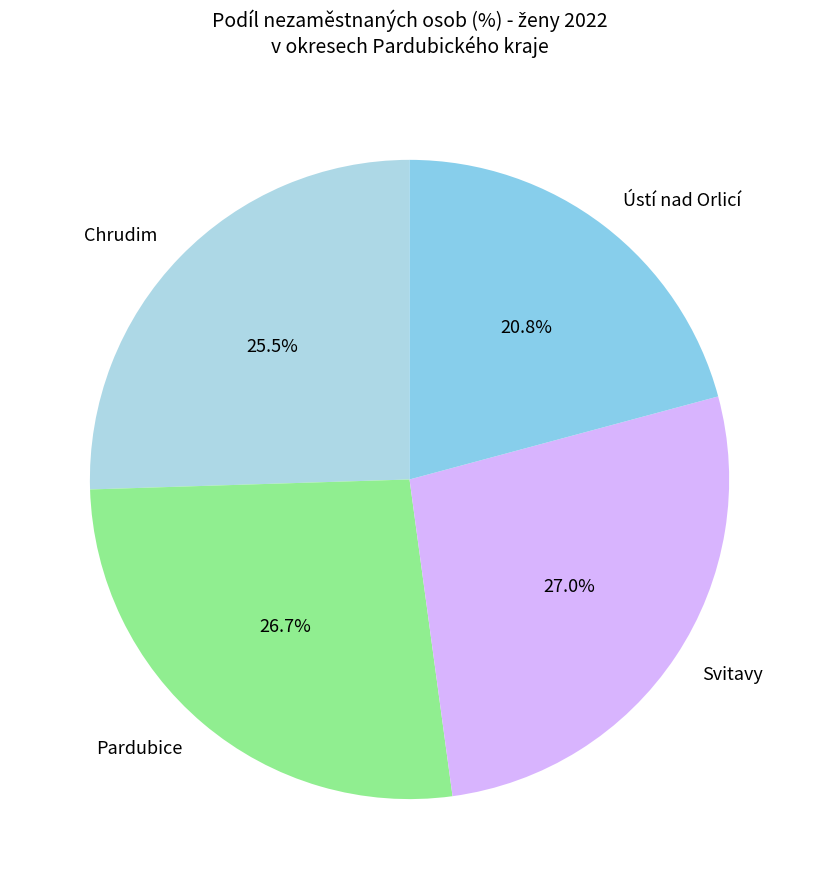

How many segments does this pie chart have?

4